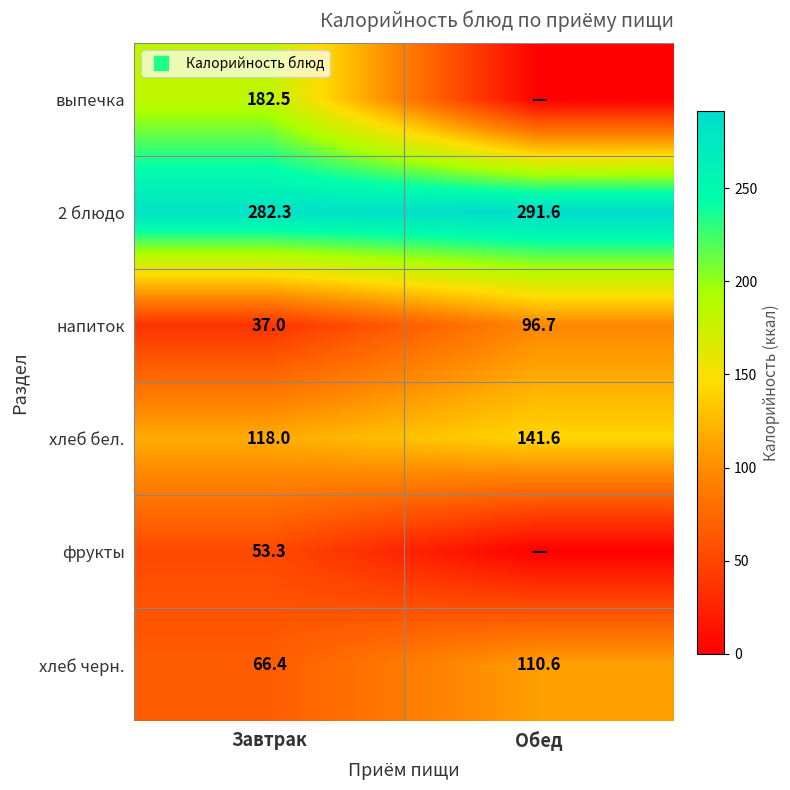

What is the difference between the напиток values at Завтрак and Обед?

59.7